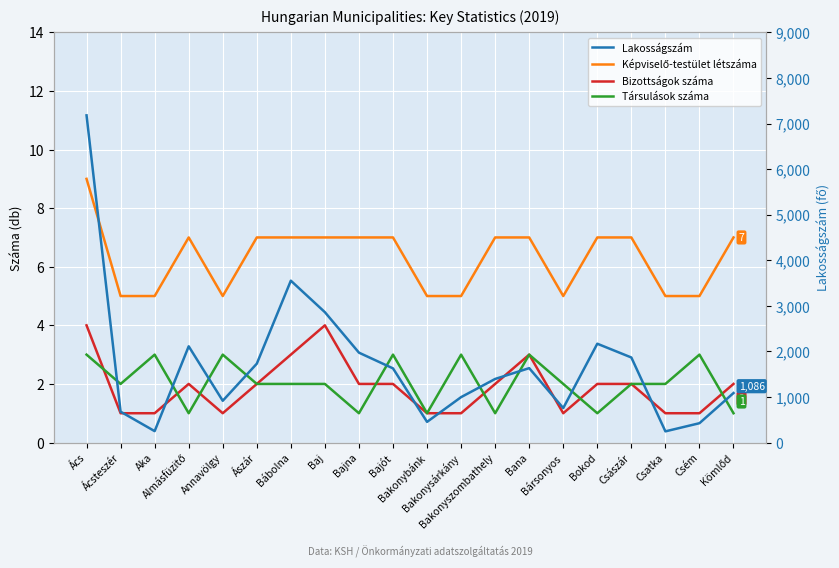

What is the sum of the Lakosságszám values at Annavölgy and Bana?

2548